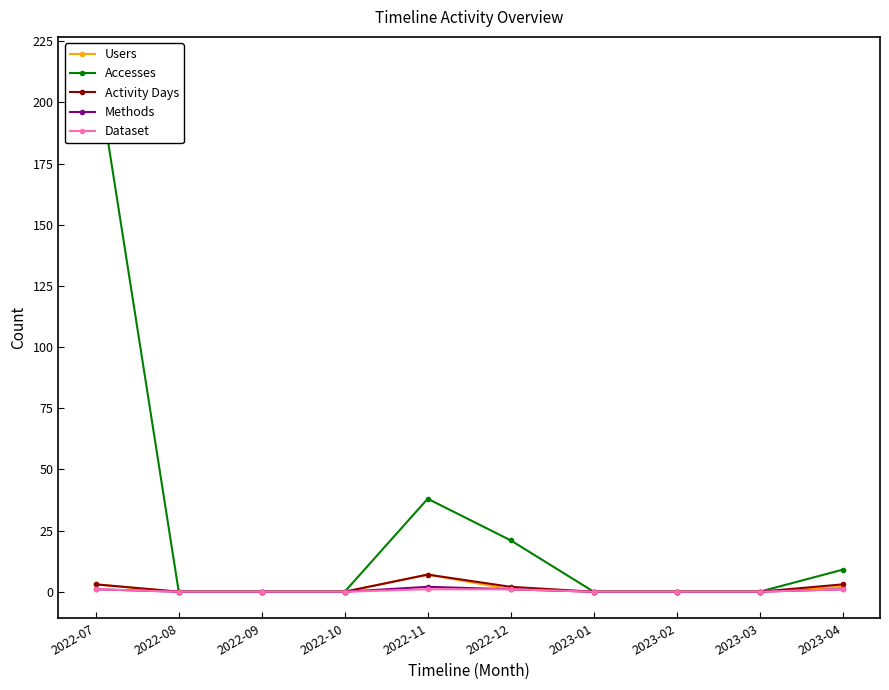

The value of Accesses at 2023-02 is 0. True or false?

True